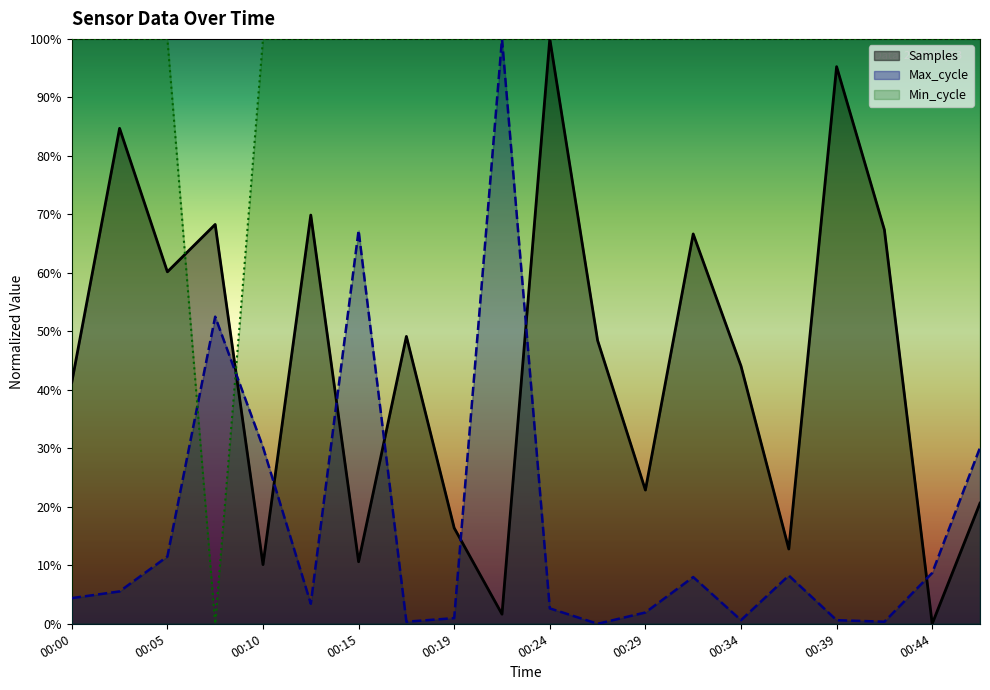

Rank the series at 00:12 from lowest to highest value.

Max_cycle, Samples, Min_cycle